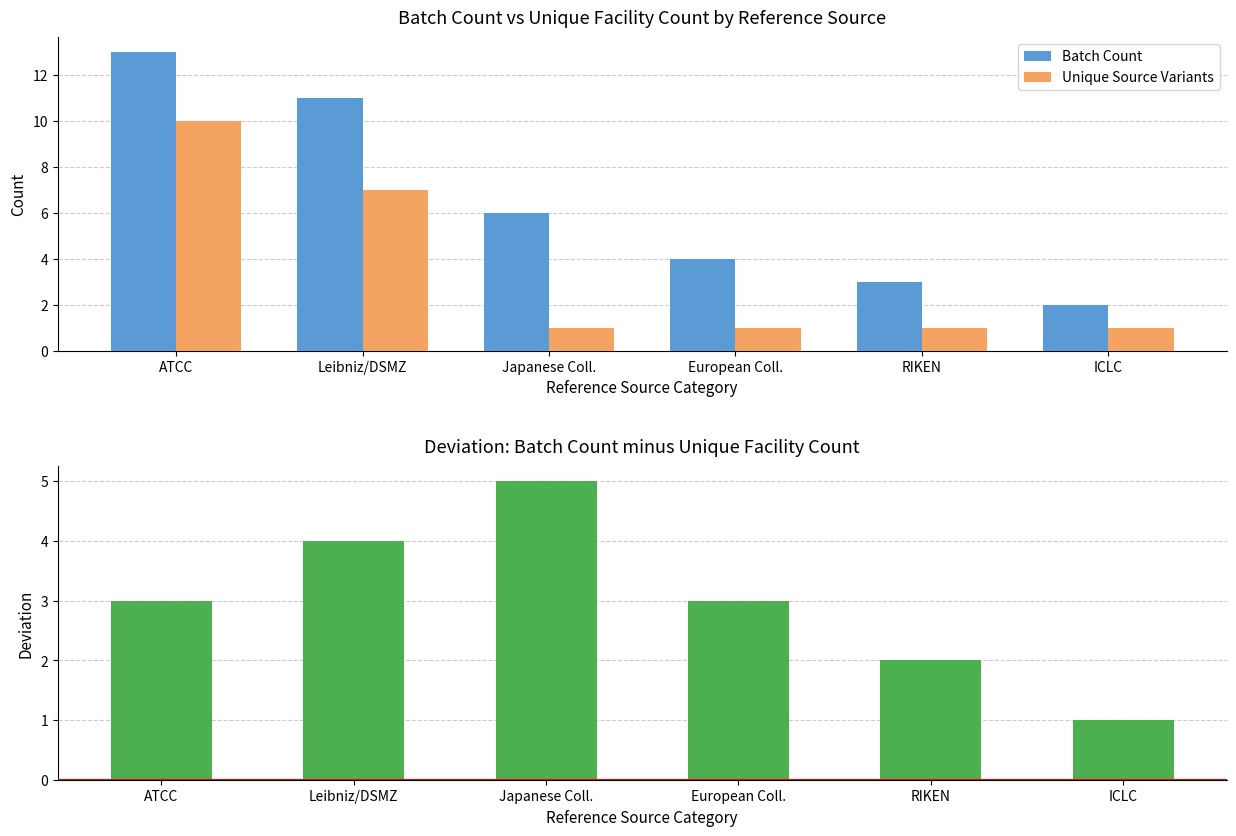

Which category has the highest value across all series?

ATCC